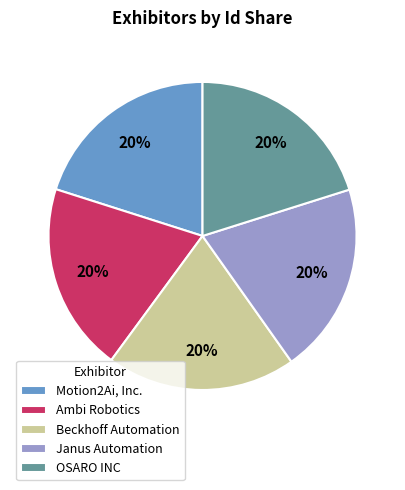

Count the number of slices in the pie.

5